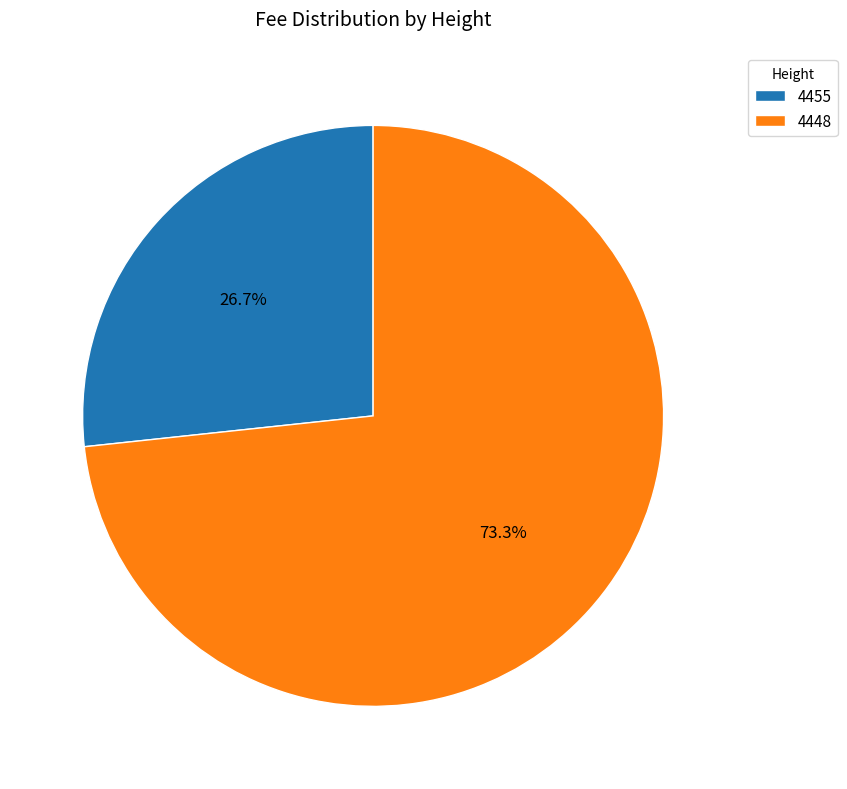

The 4455 slice represents 27% of the pie. True or false?

True